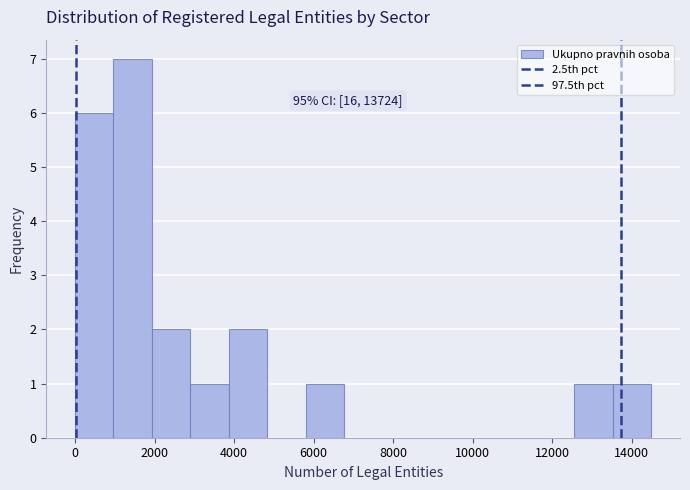

Which range on the x-axis has the tallest bar?

1000 to 2000